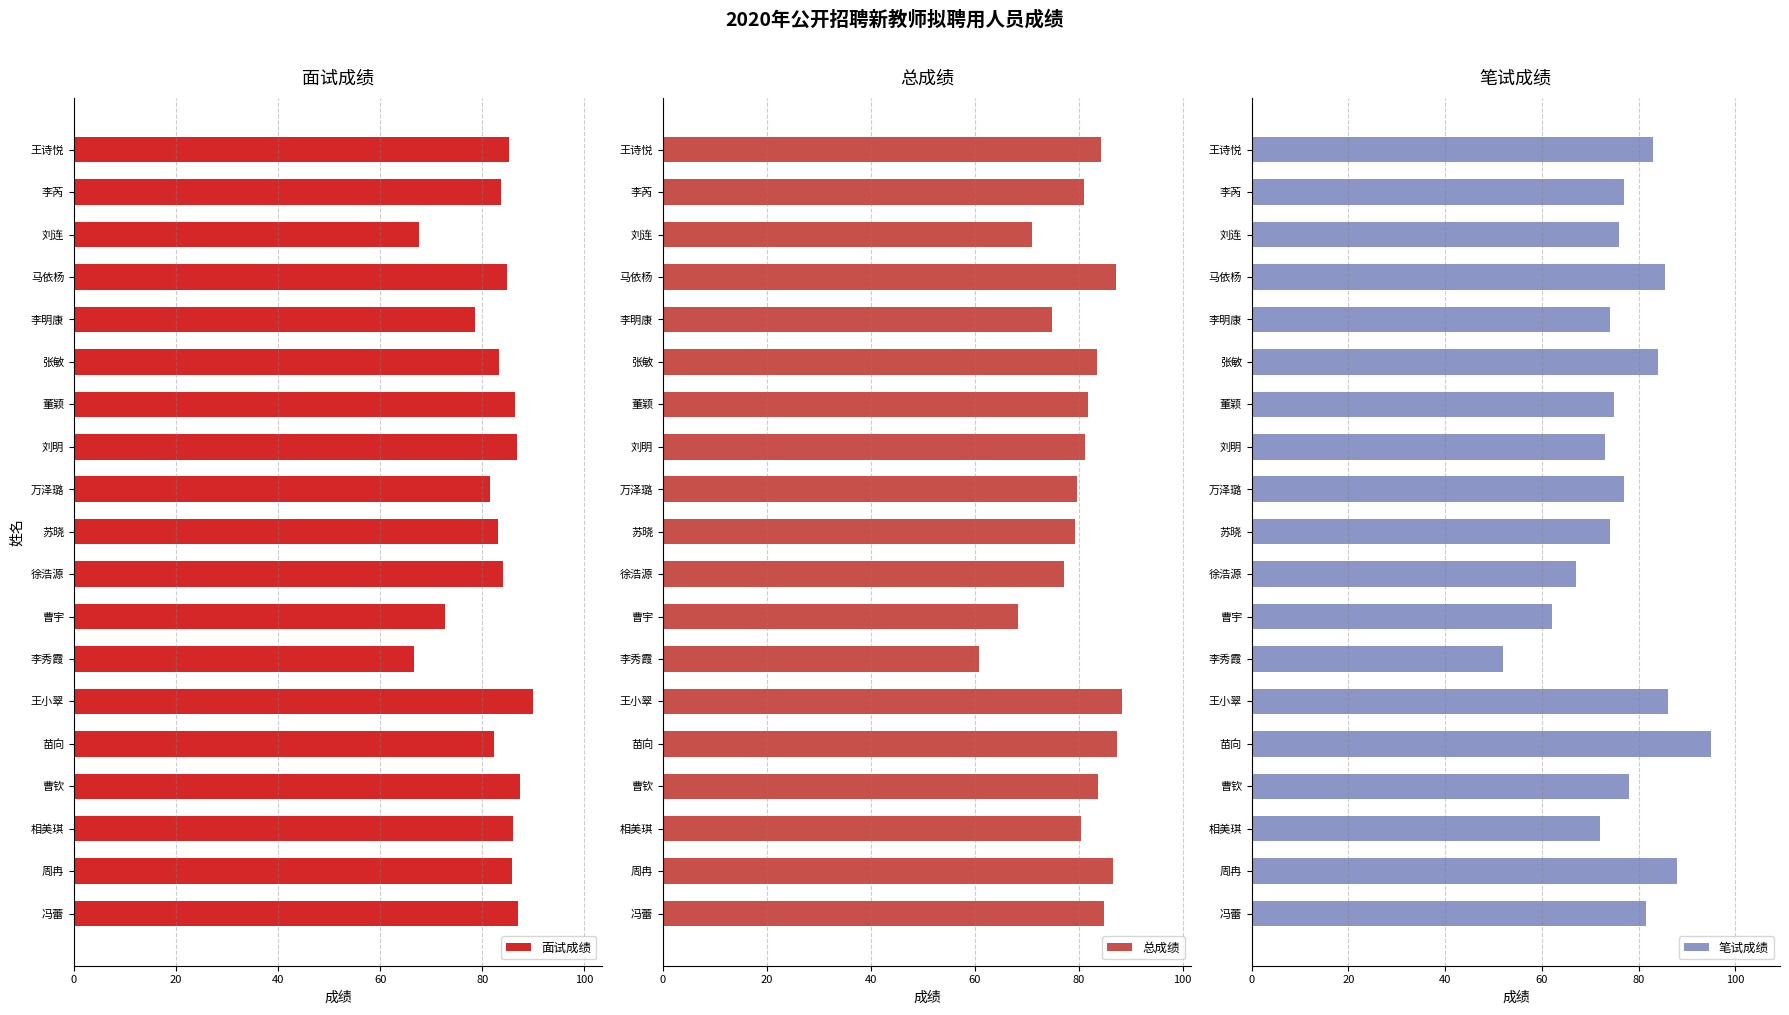

Which category has the lowest value in the 面试成绩 series?

李秀霞